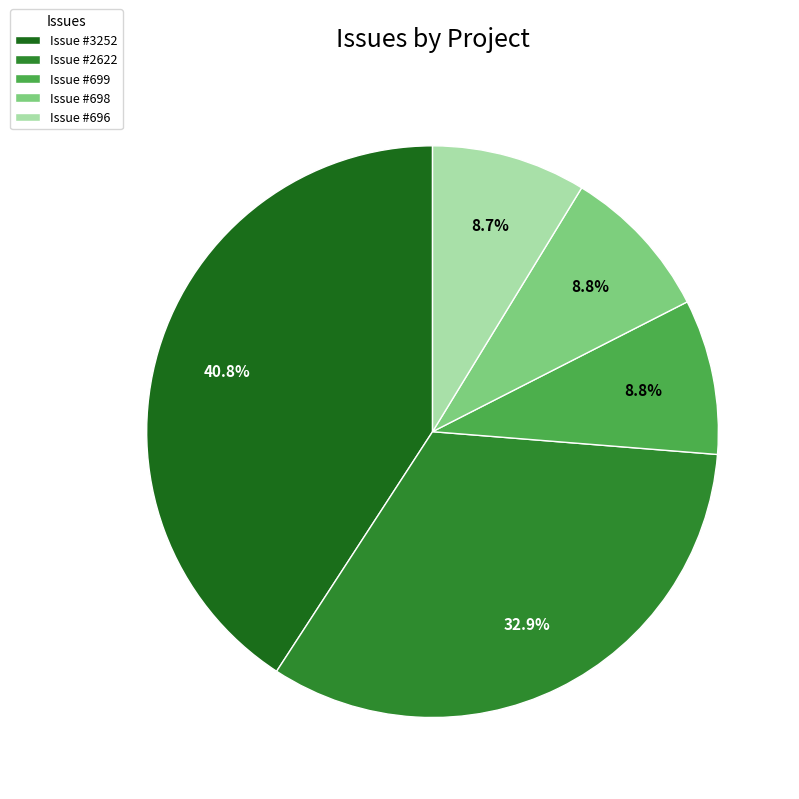

What is the largest slice in the pie chart?

Issue #3252